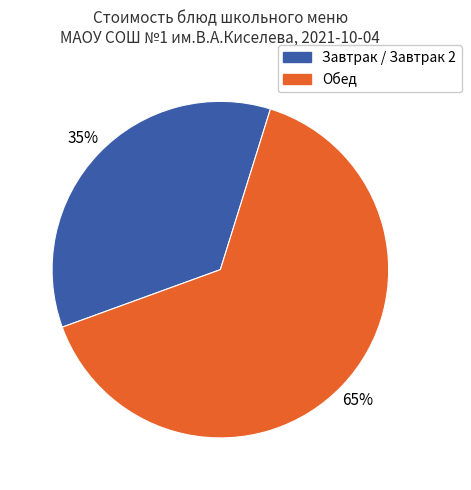

Does any single category account for the majority?

Yes